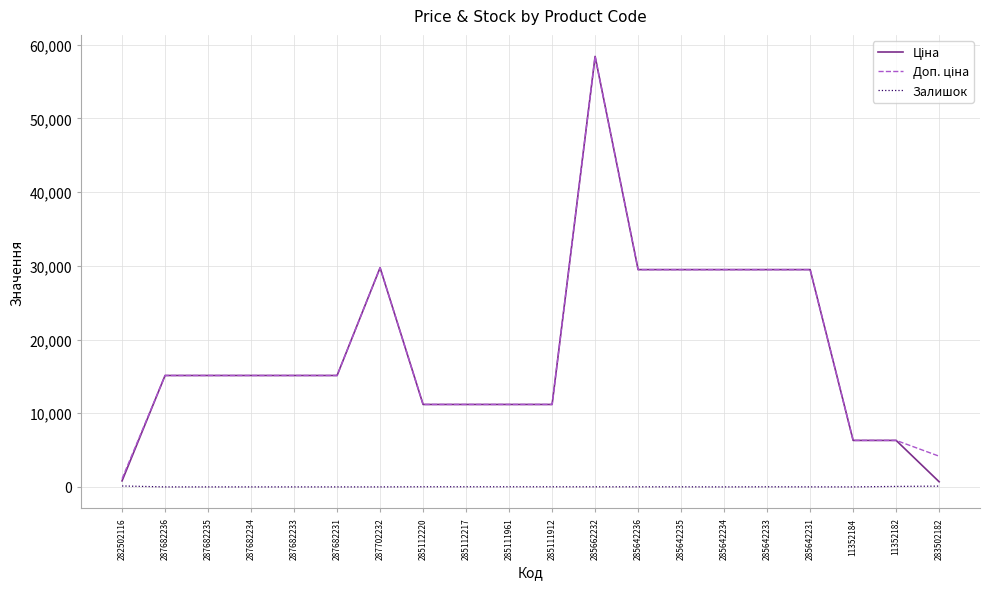

True or false: Залишок has a value of 15.0 at 285111912.

True